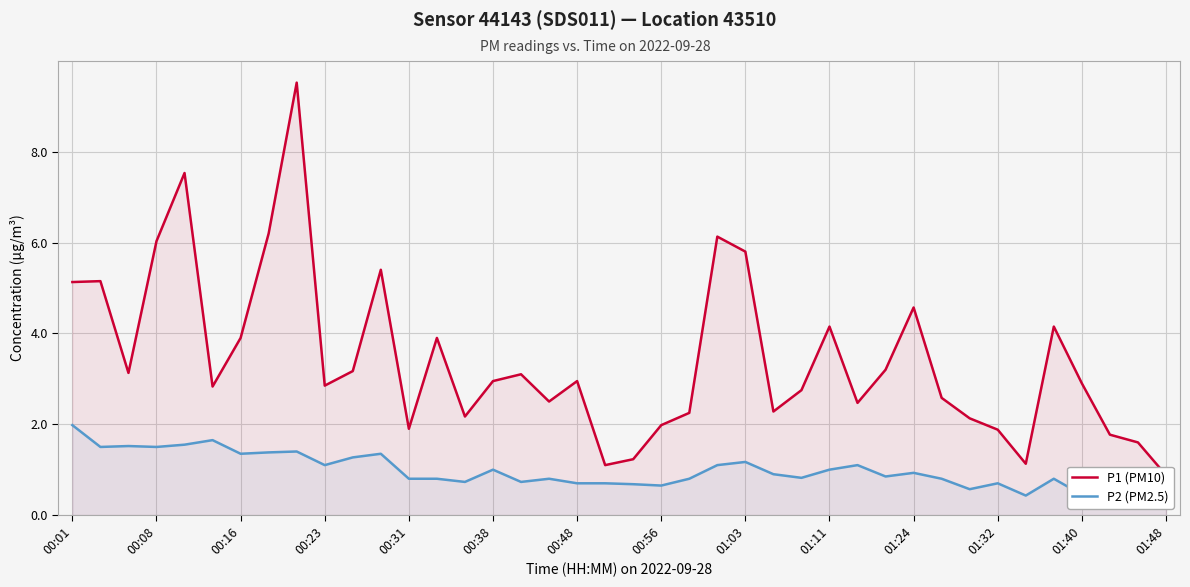

What is the value of the P2 (PM2.5) point at the 21st from the left?

0.7